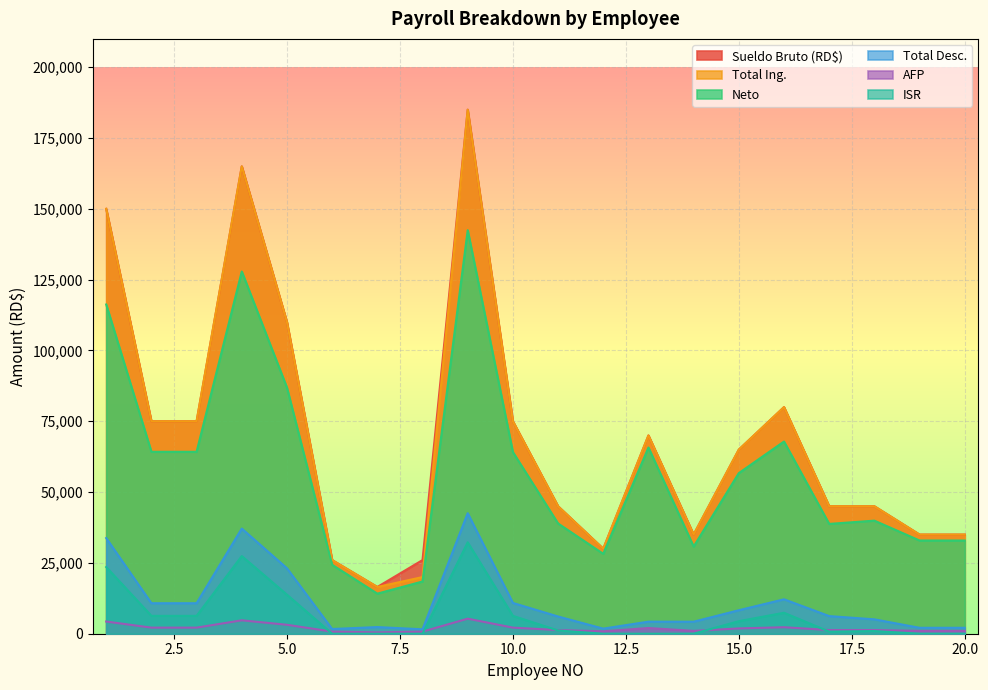

What is the spread (max minus min) of values at 3?

72847.5